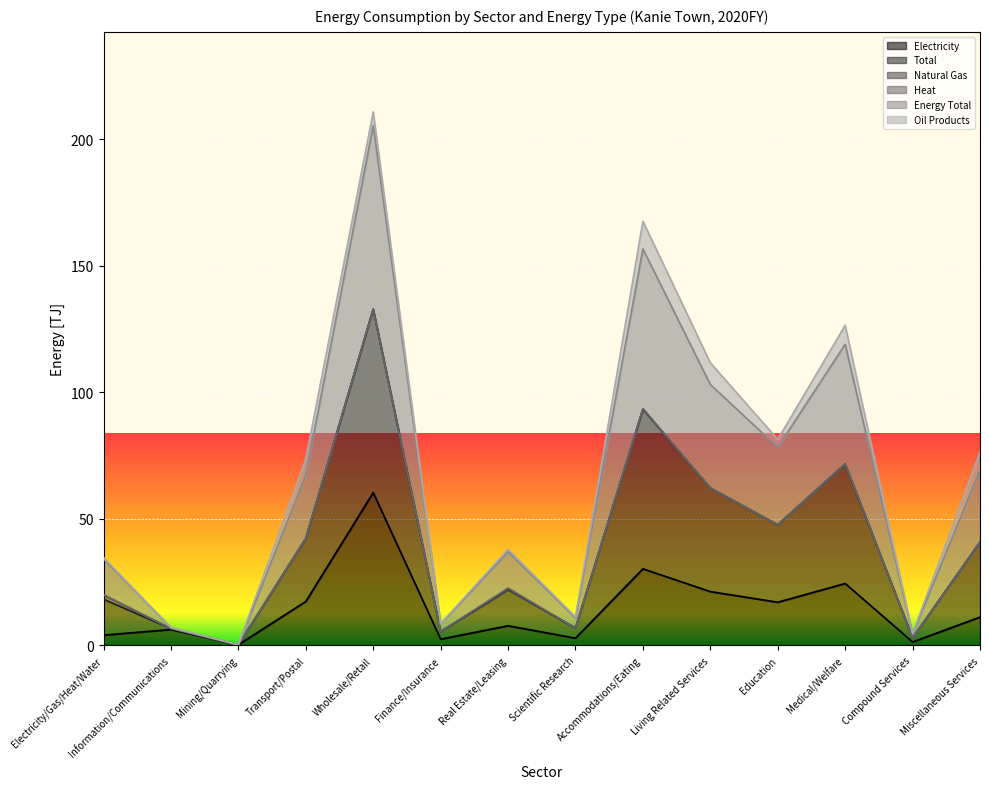

How many lines are shown in the chart?

6